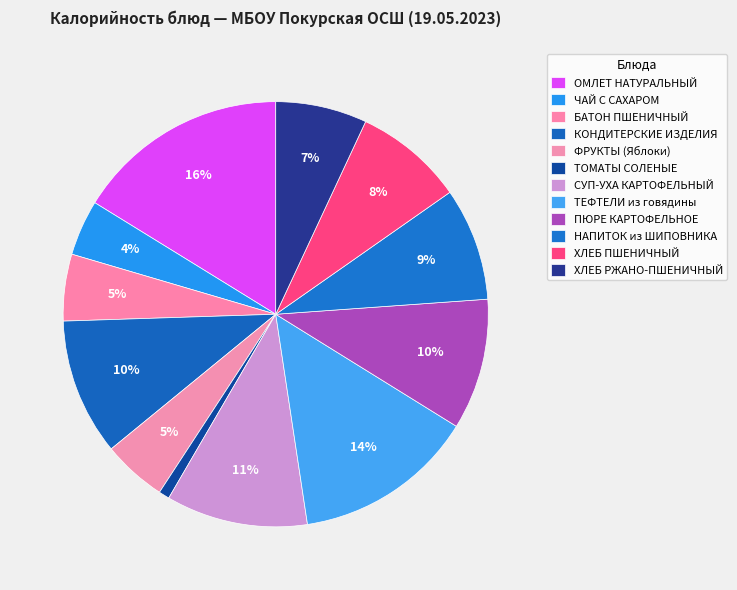

The ЧАЙ С САХАРОМ slice represents 4% of the pie. True or false?

True